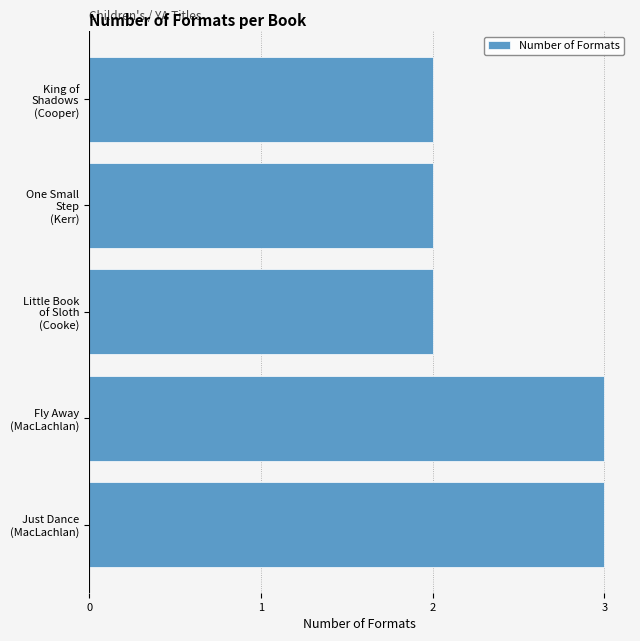

What is the maximum value shown in the chart?

3